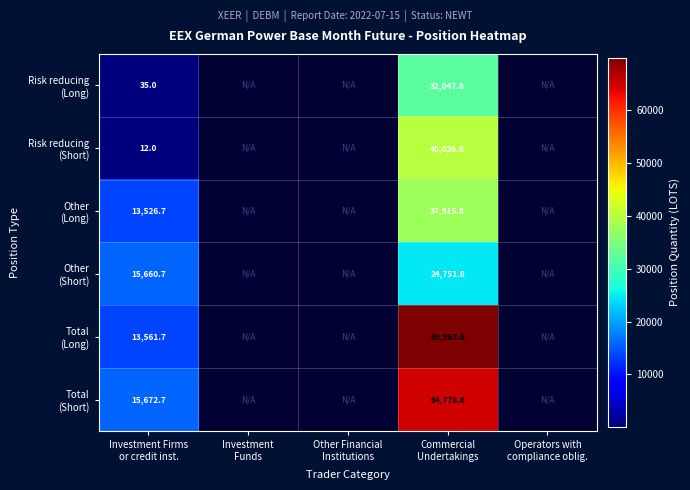

What is the highest value of the Other (Short) series?

24751.8